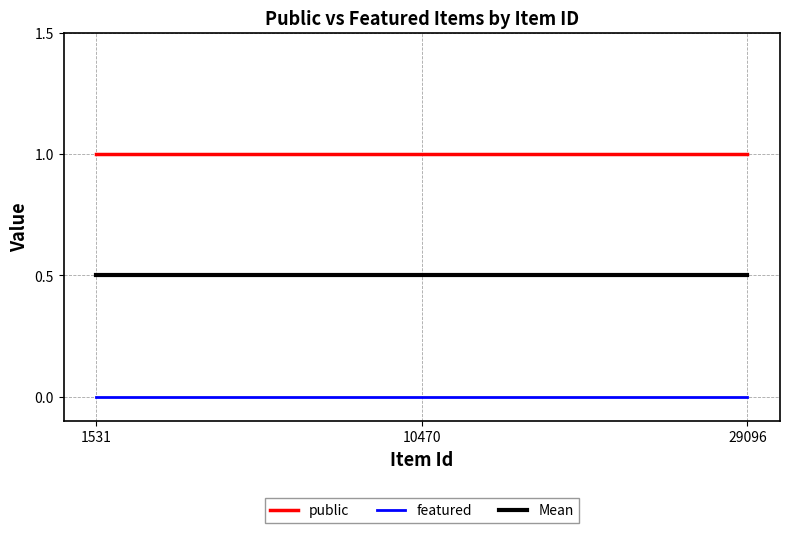

True or false: Mean has a value of 0.5 at 10470.

True